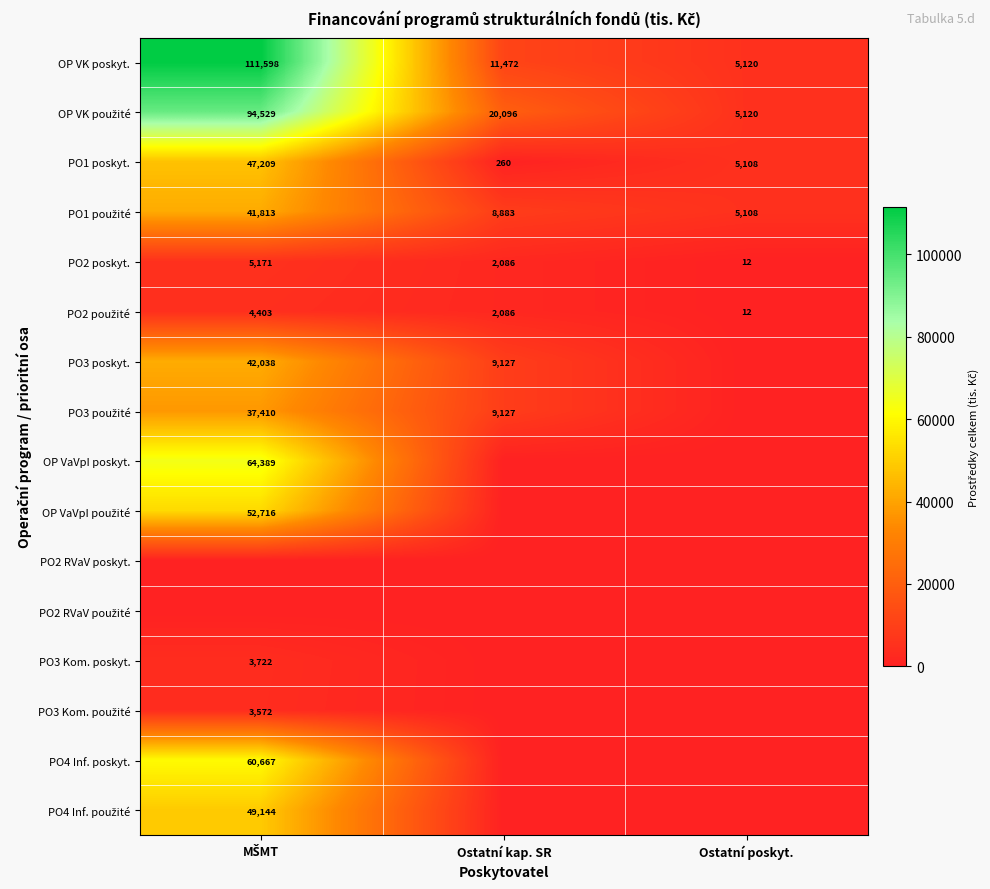

At which category is the sum across all series the highest?

MŠMT